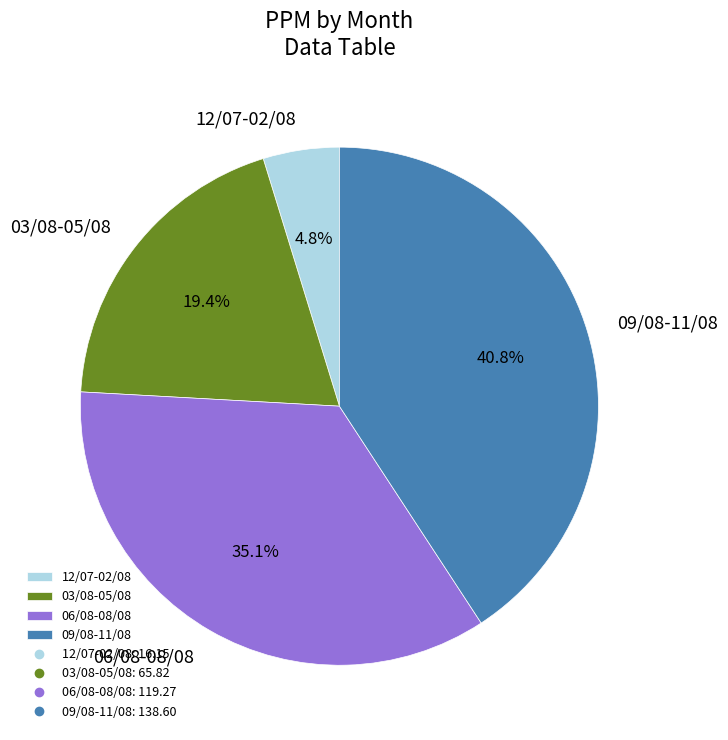

Which category has the smallest portion of the pie?

12/07-02/08